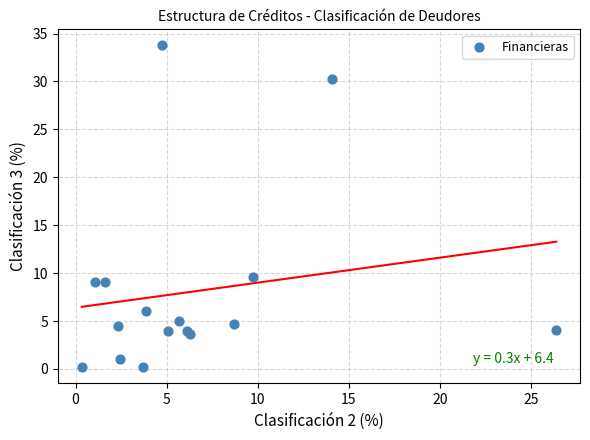

What Y value in the scatter plot is closest to 16?

9.6